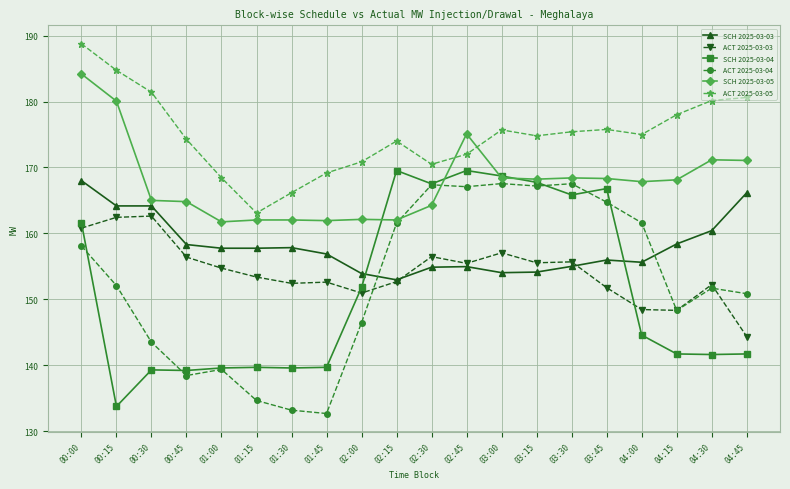

At which category does ACT 2025-03-04 reach its first local peak?

01:00